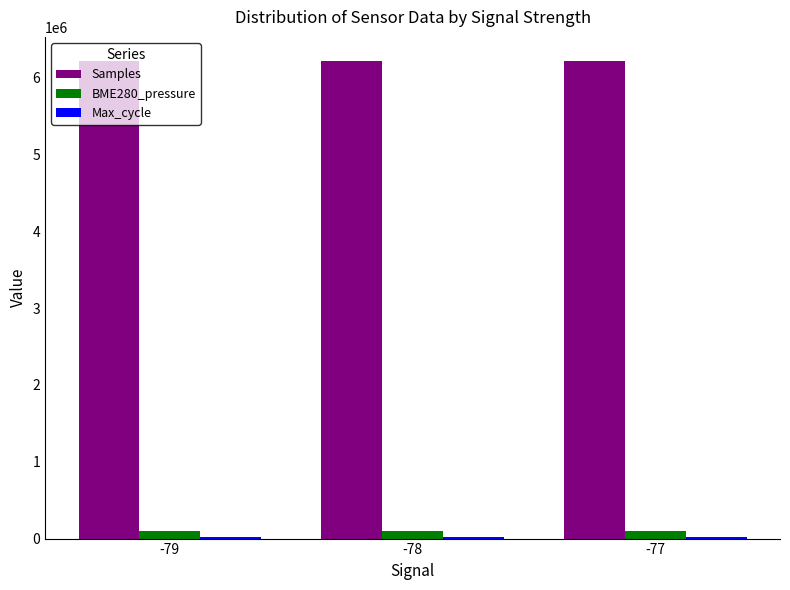

What is the difference between the maximum and minimum values in the BME280_pressure series?

17.5